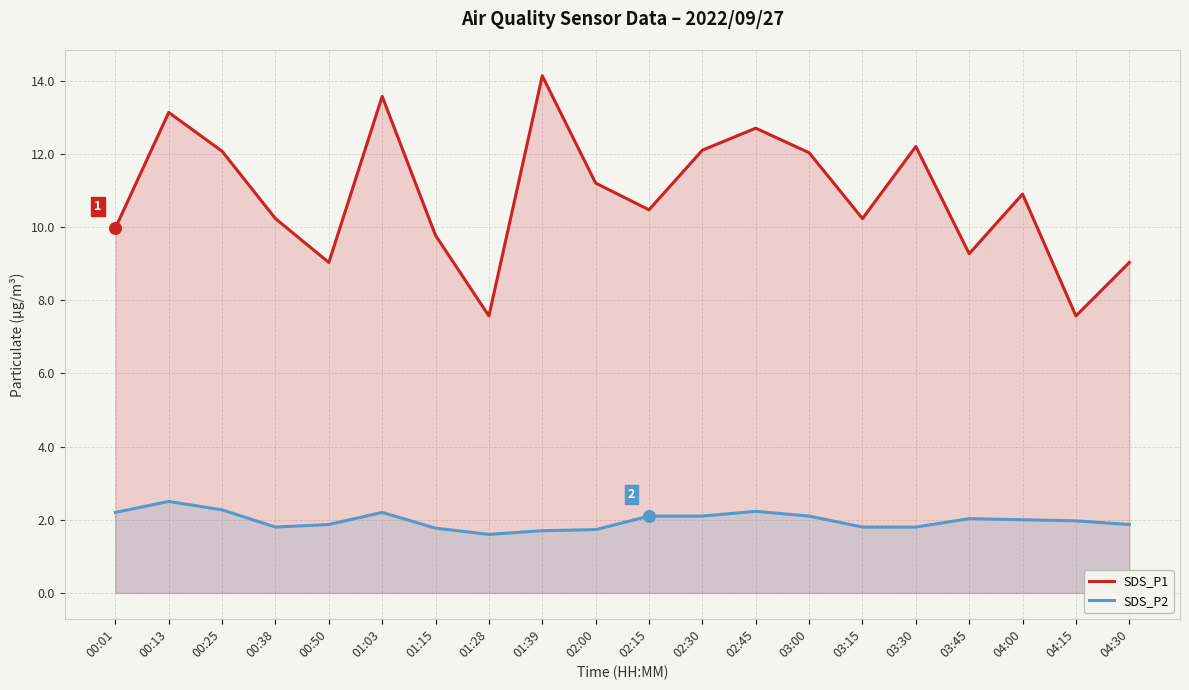

Which series contains the lowest Y value?

SDS_P2